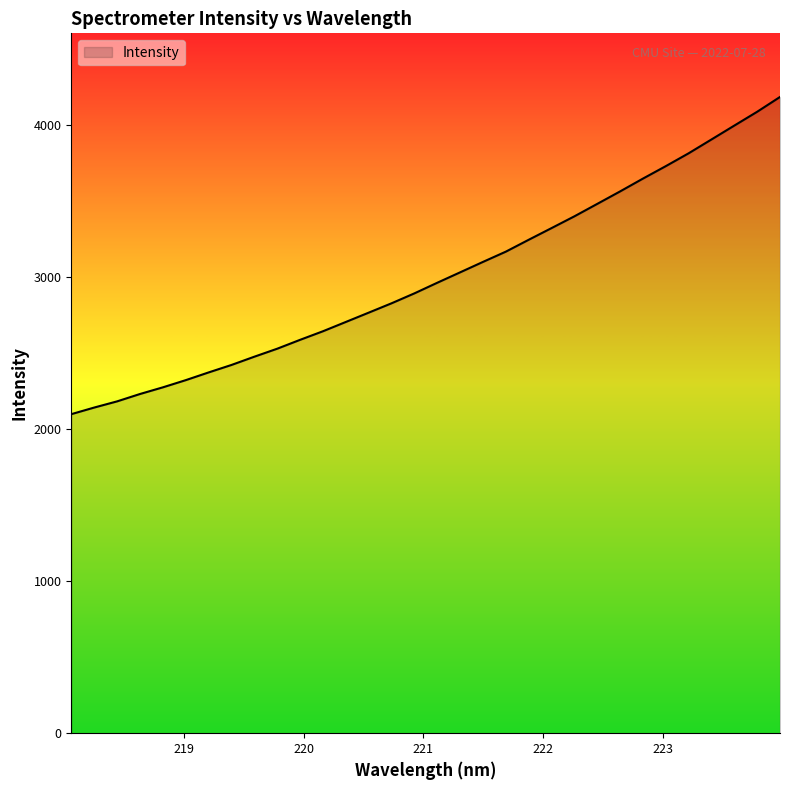

What is the smallest value displayed?

2099.2